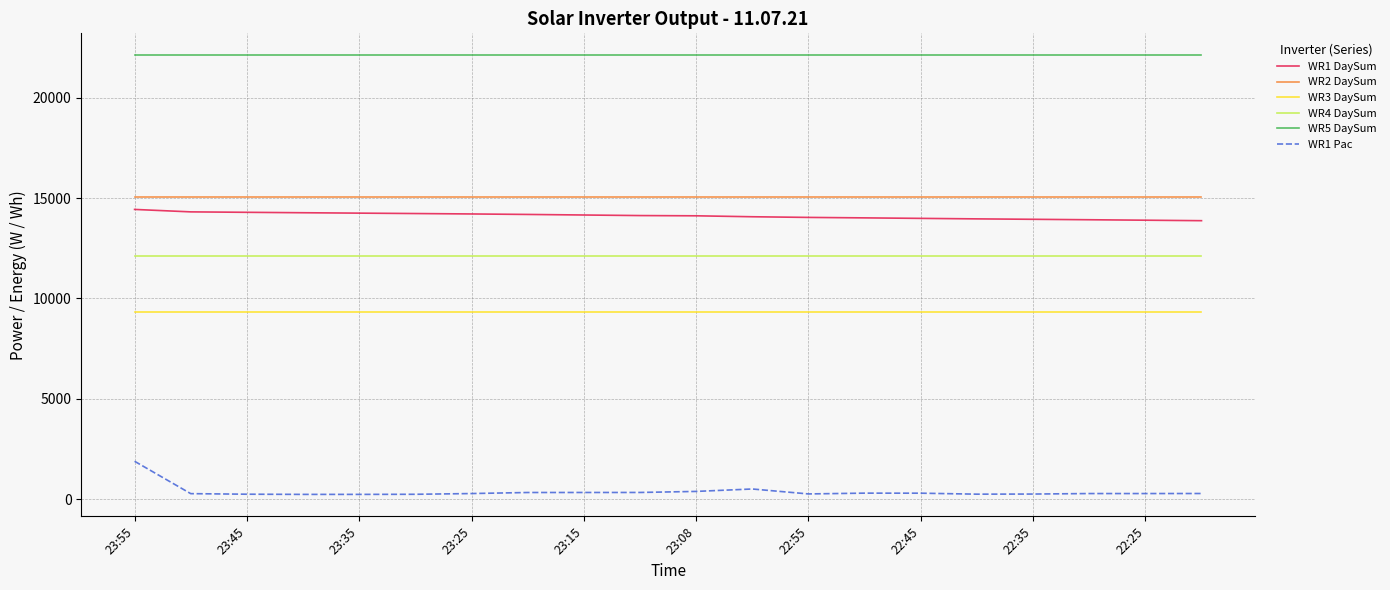

How many series are shown in this chart?

6